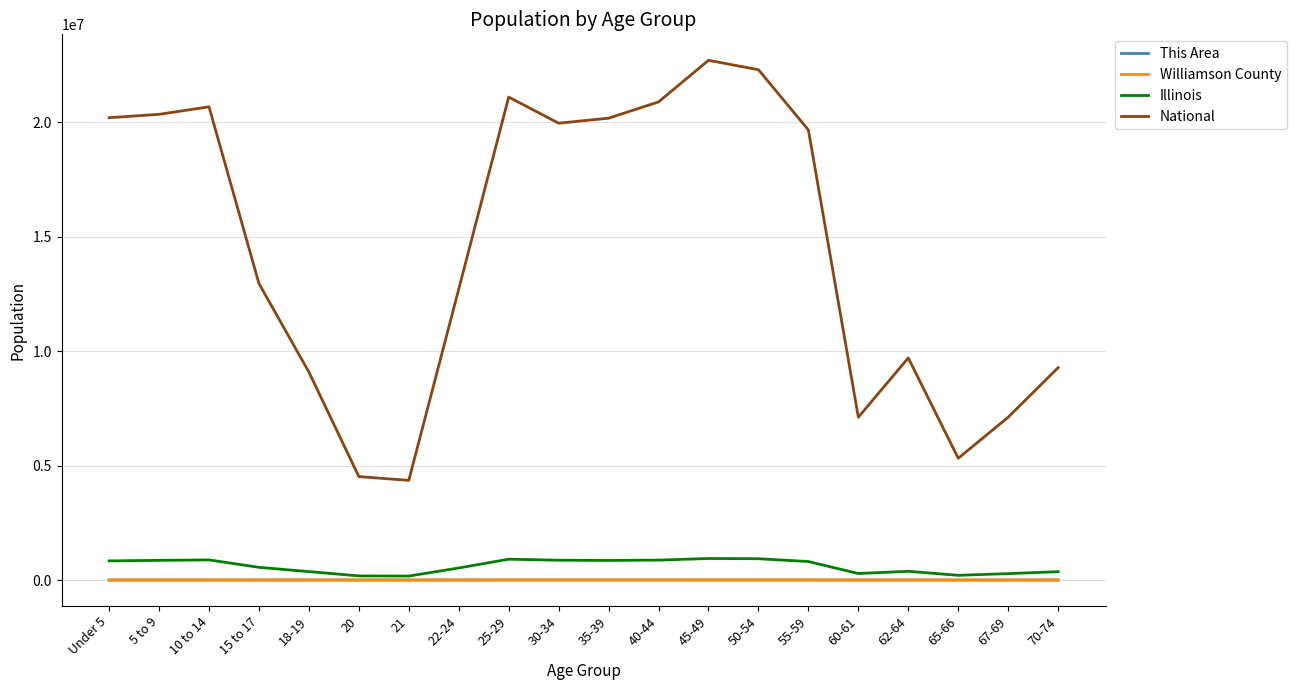

Which series changed the most between 50-54 and 55-59?

National